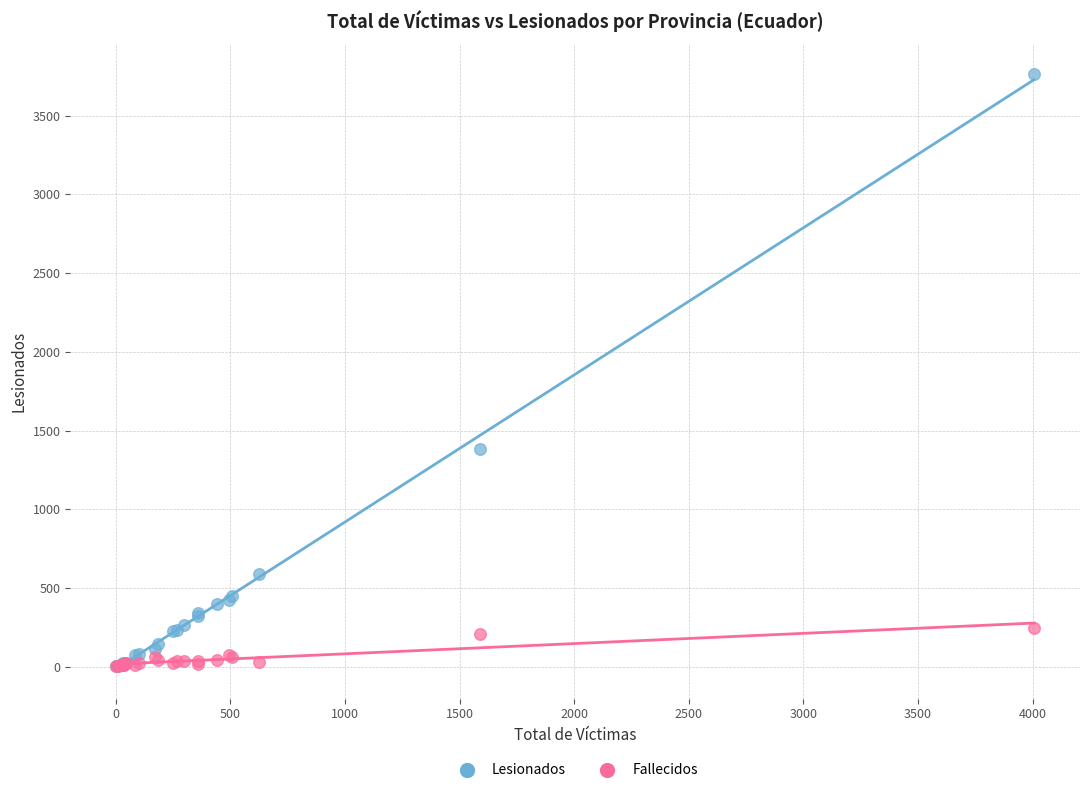

What are all the series names shown in the legend?

Lesionados, Fallecidos